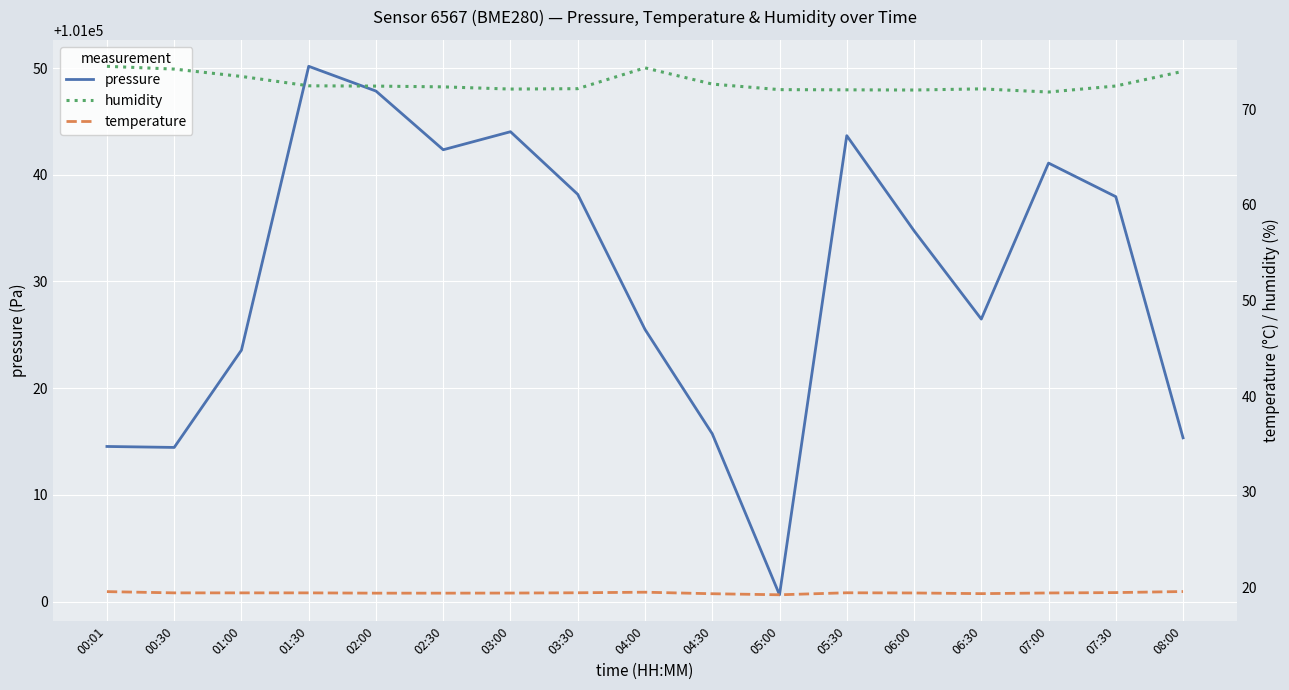

What is the maximum value for temperature?

19.6